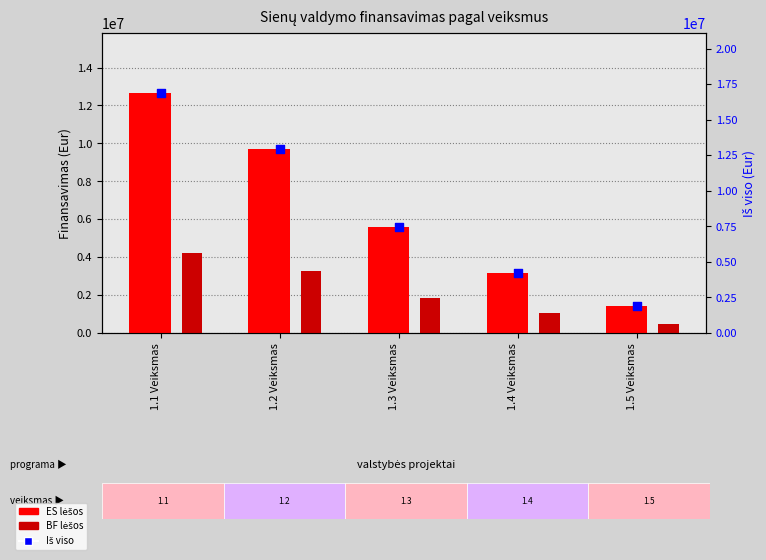

Which series contains the lowest Y value?

BF lėšos